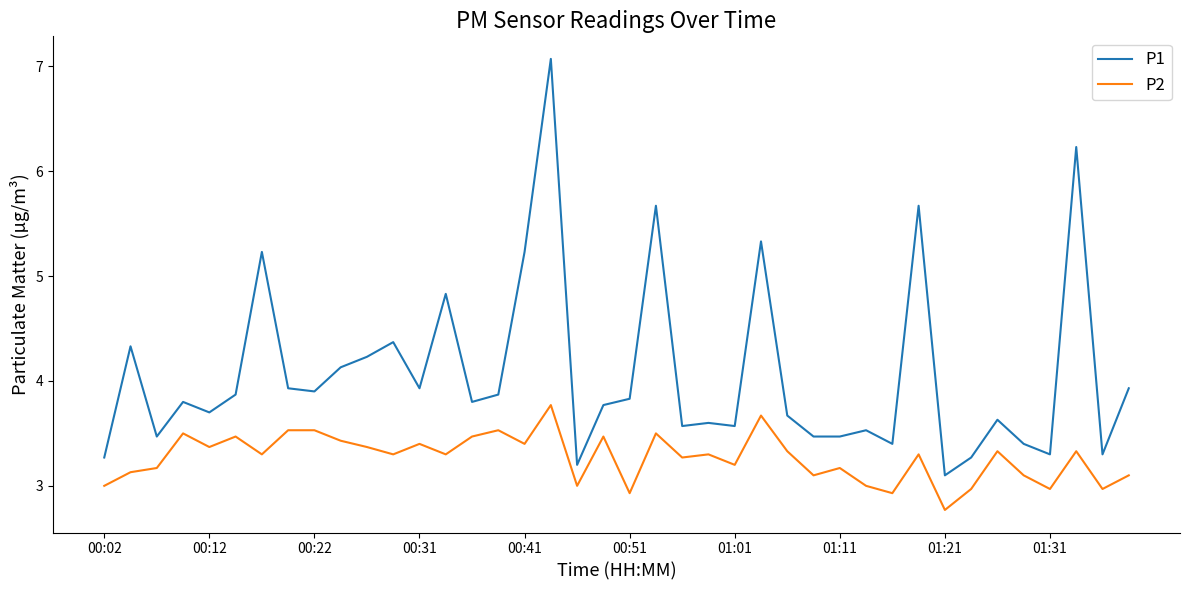

What is the difference between the maximum and second lowest values in the P1 series?

3.9